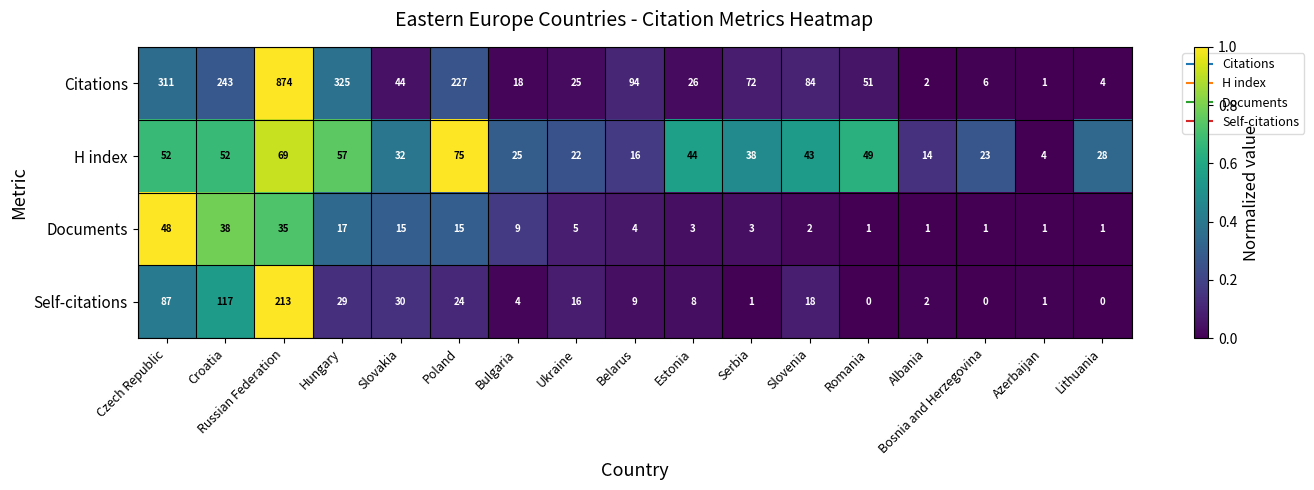

What is the total value across all series at Belarus?

123